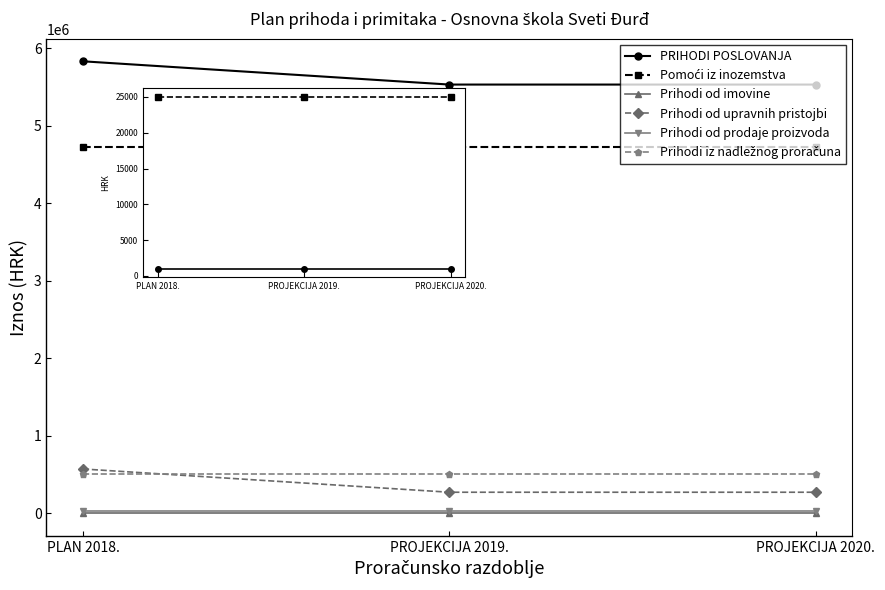

What is the smallest value displayed?

1000